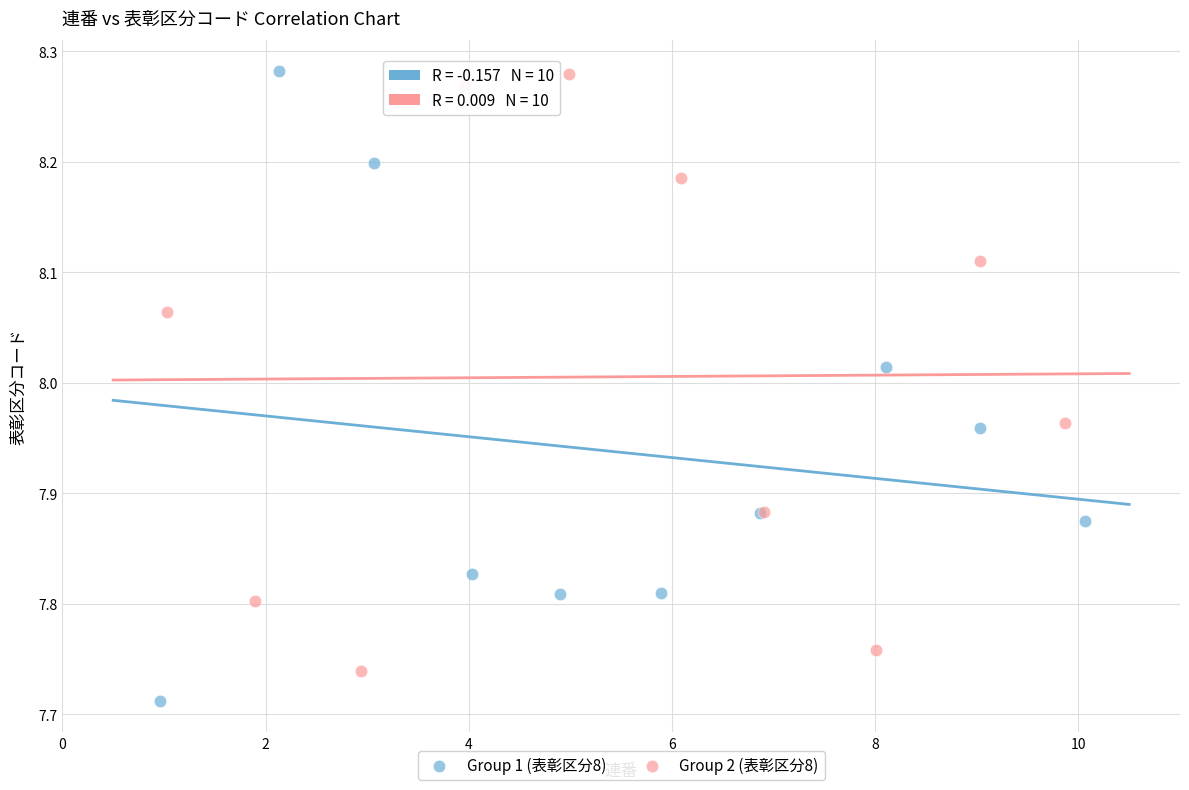

Which series has the widest spread of Y values?

Group 1 (表彰区分8)